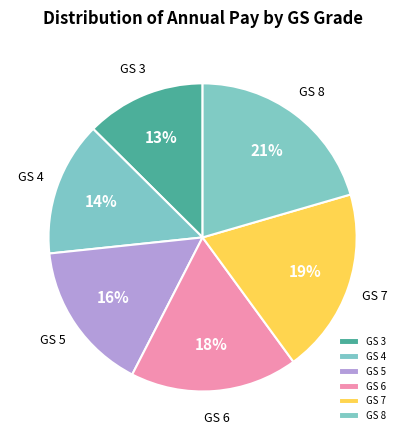

To the nearest percent, what is the average slice percentage?

17%